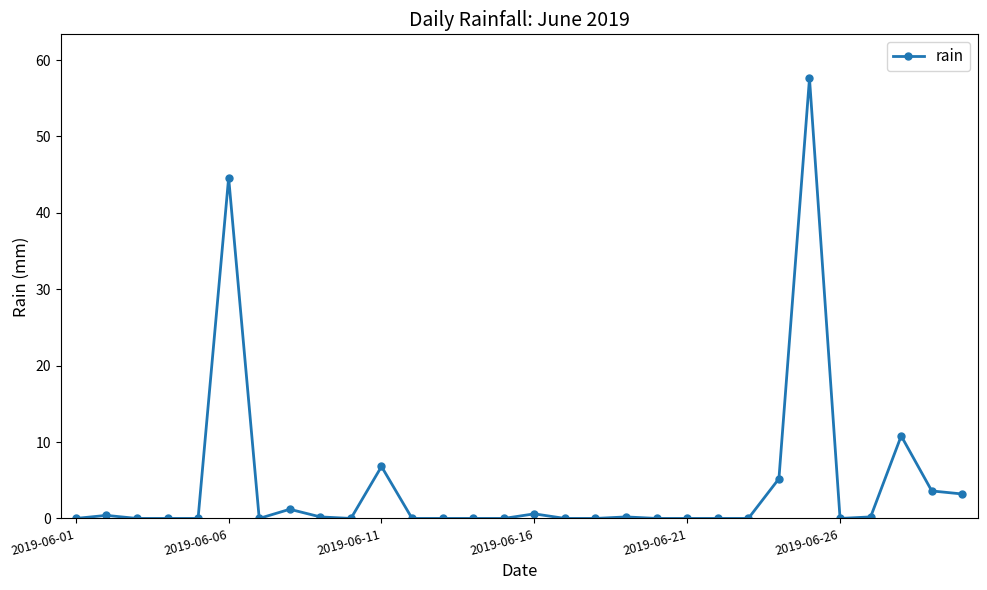

What is the greatest value displayed?

57.6